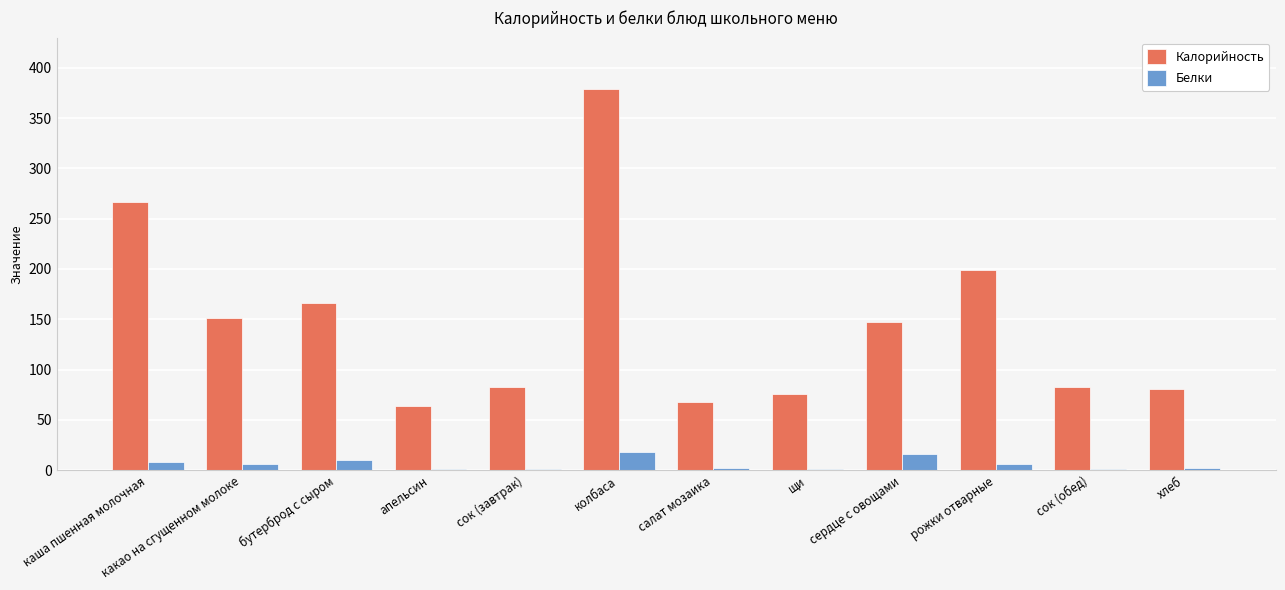

Count the number of data series in this chart.

2